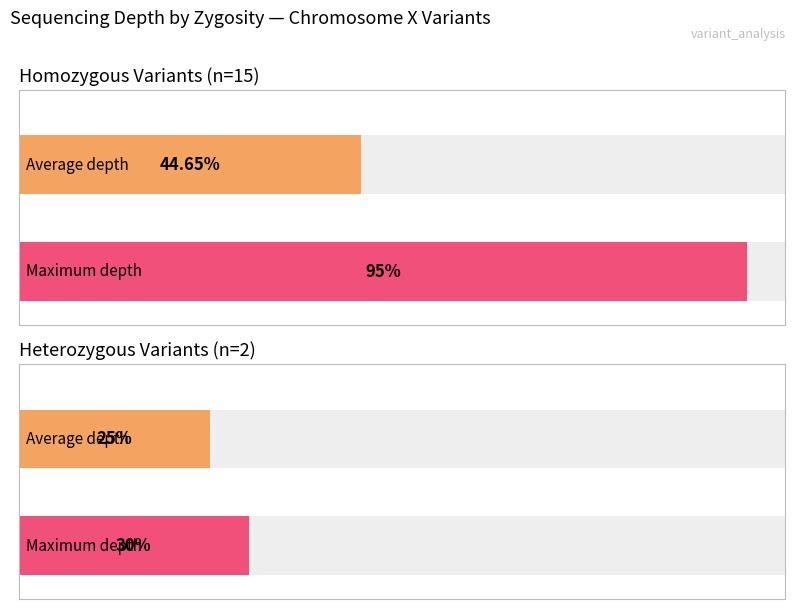

The Max depth series shows 13 at C. True or false?

False